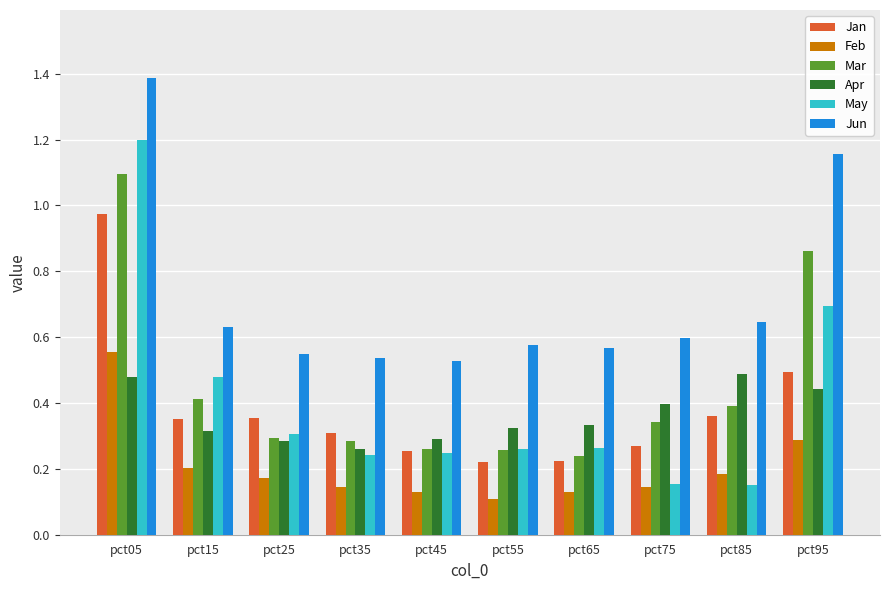

What value does the May series have at pct95?

0.7